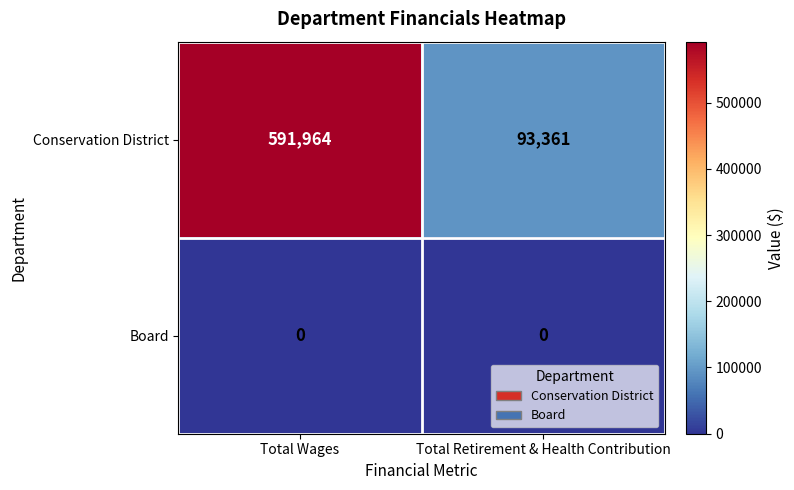

What is the difference between the highest and lowest values at Total Wages?

591964